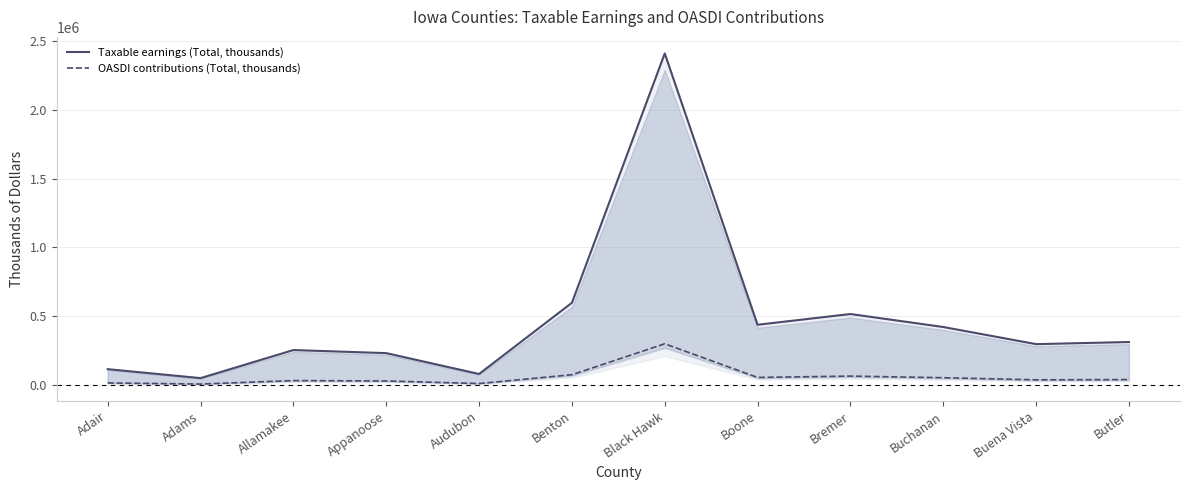

True or false: Taxable earnings (Total, thousands) has a value of 14096 at Adams.

False